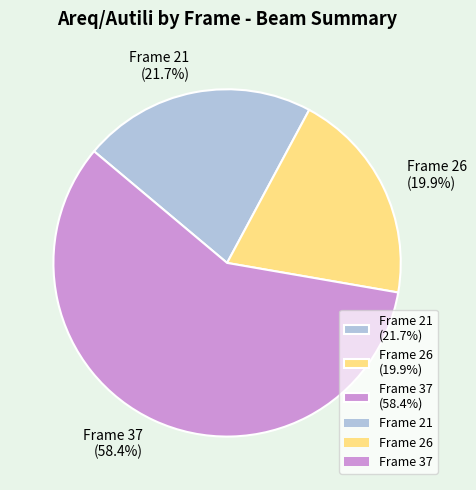

Combined, do Frame 26 (19.9%) and Frame 37 (58.4%) account for over 50%?

Yes